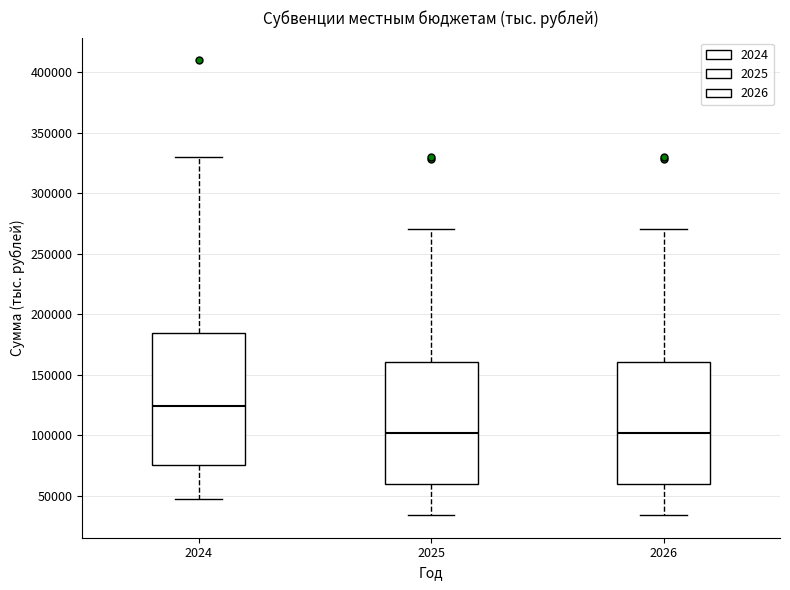

Which box has the highest median line?

2024